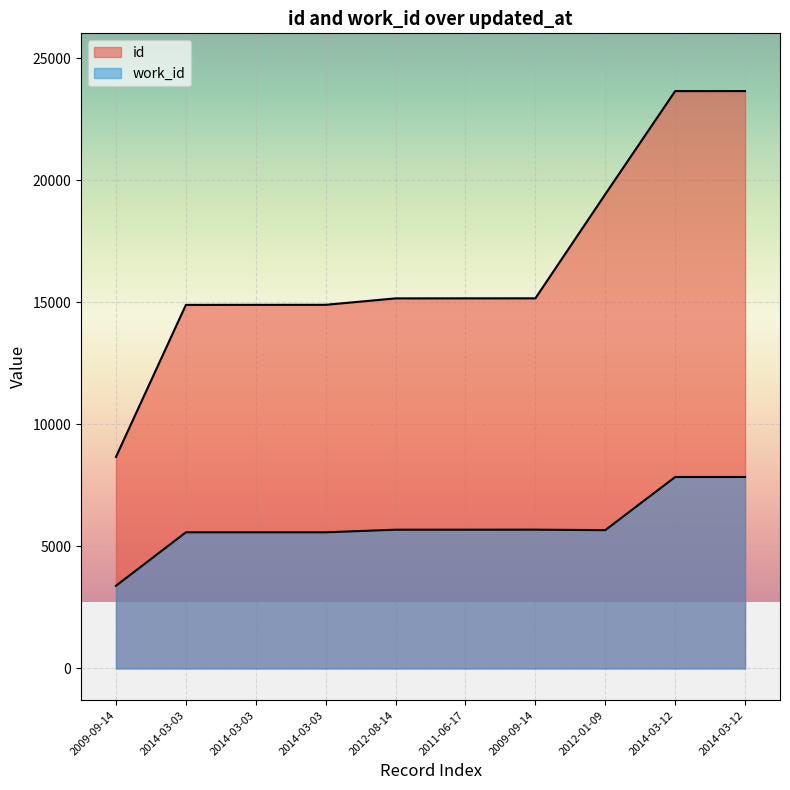

Where does the id series first go above 15157?

2009-09-14